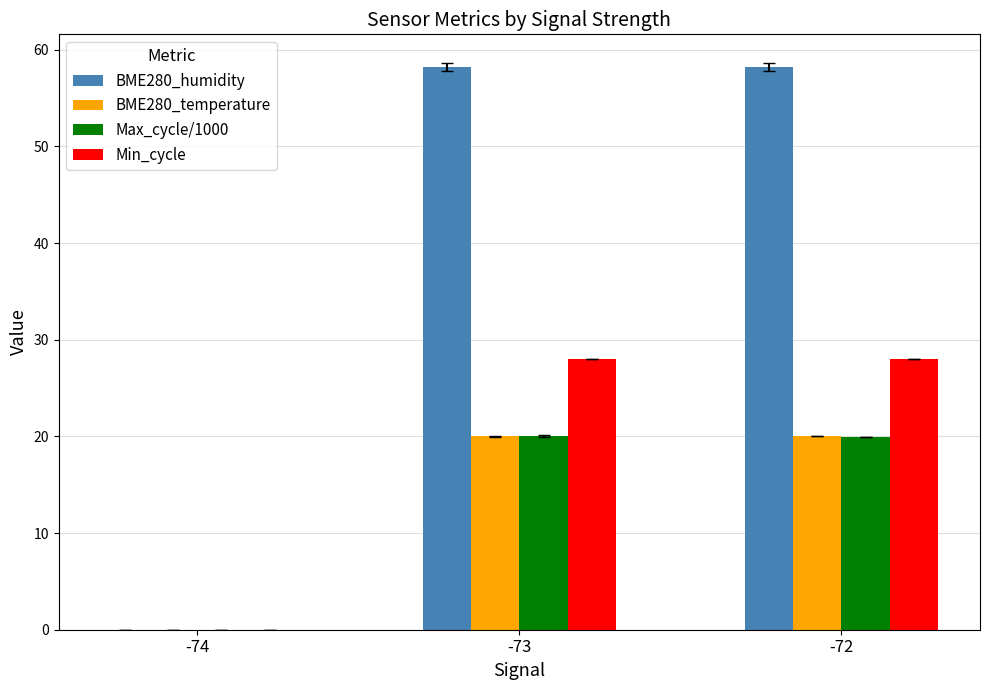

How many data points in Max_cycle/1000 are above 19?

2